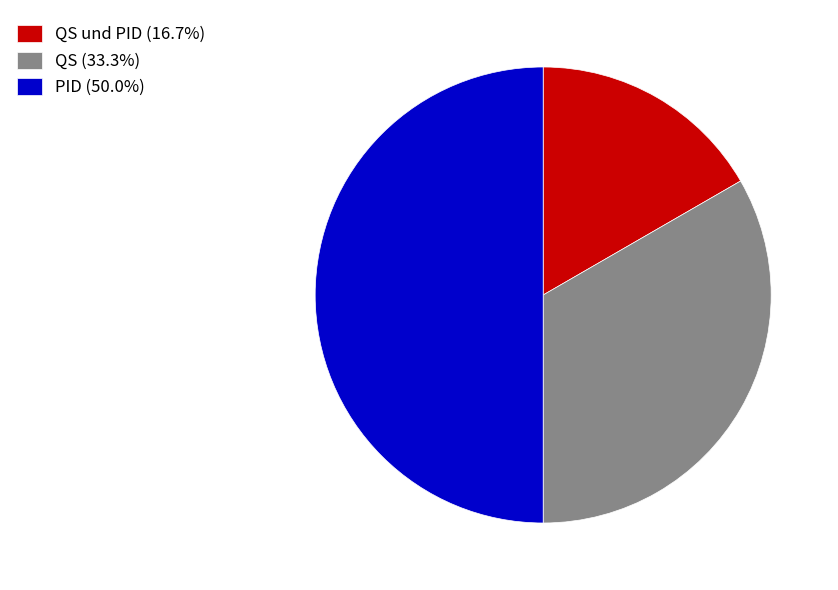

Does QS und PID (16.7%) represent more than half of the total?

No